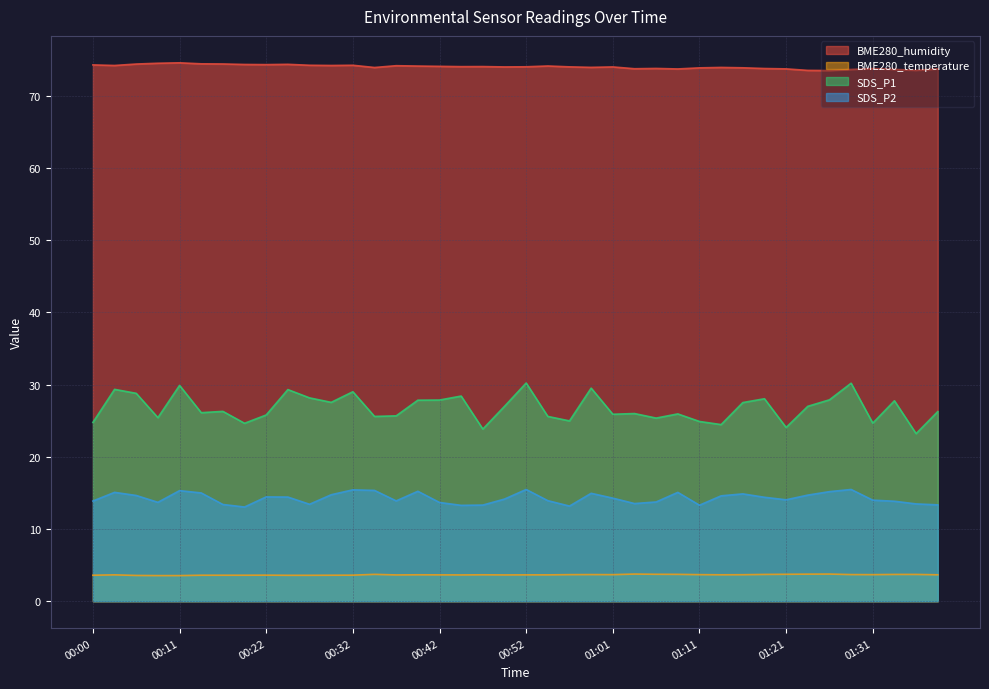

At which category is the sum across all series the highest?

00:52